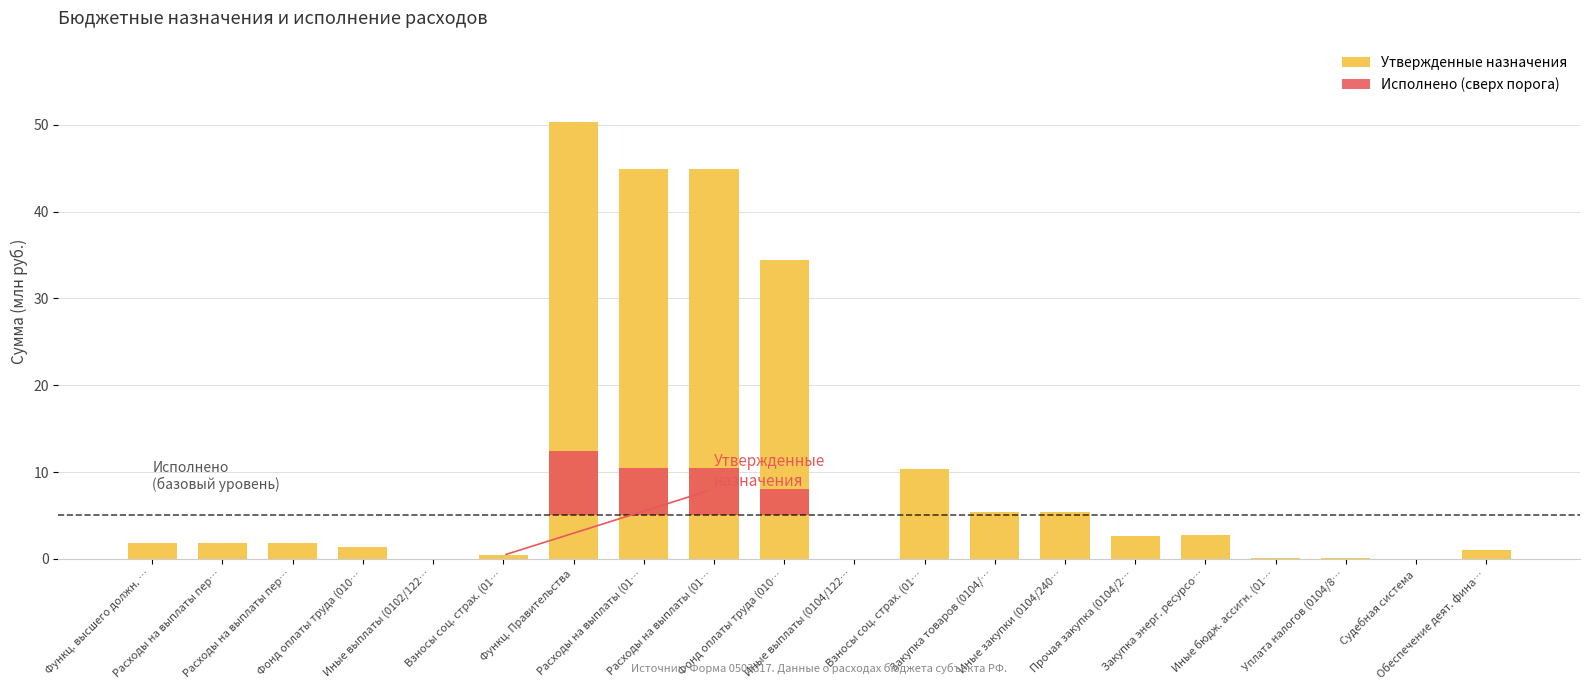

How many categories are shown in the chart?

20